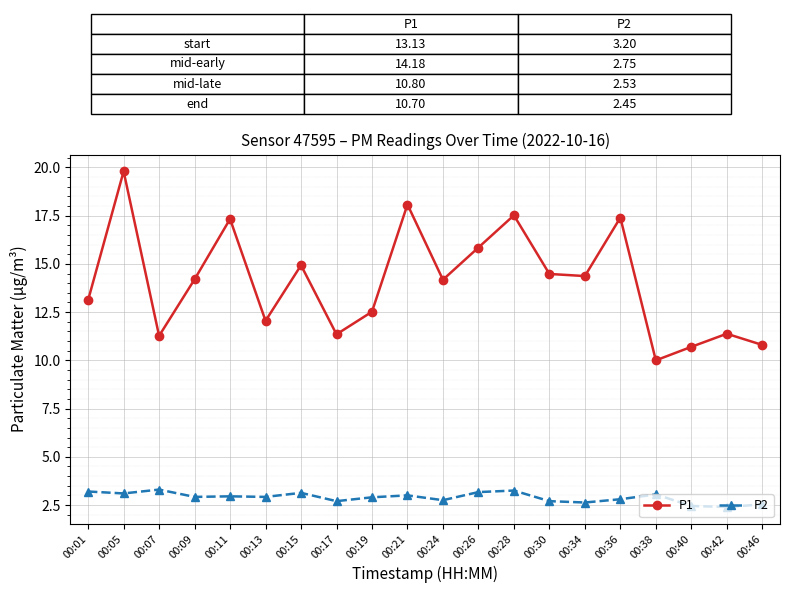

What is the average value of the P1 series?

14.1